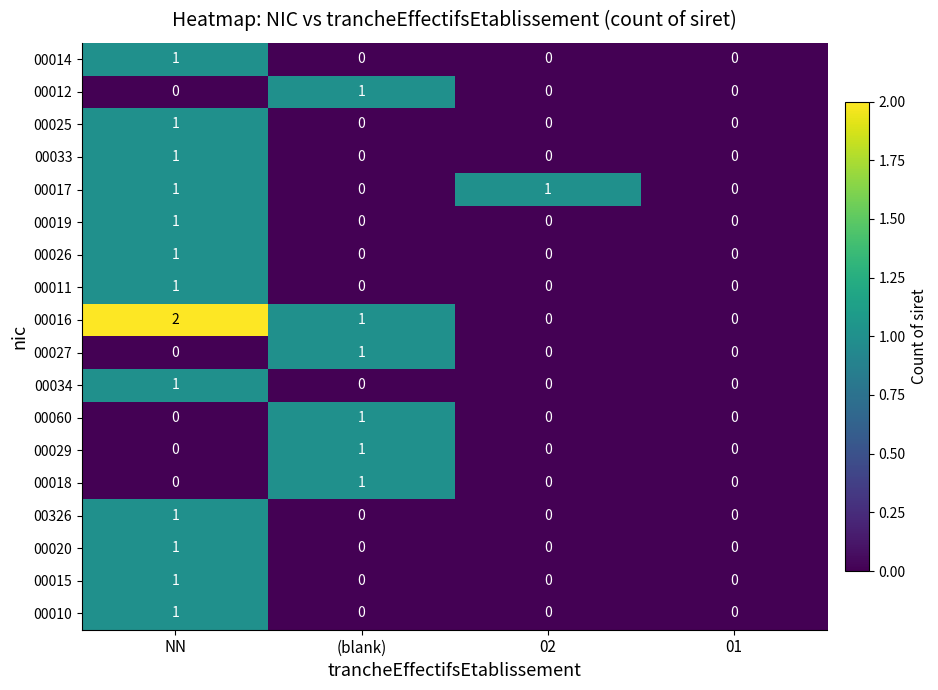

The 00025 series shows 0 at (blank). True or false?

True